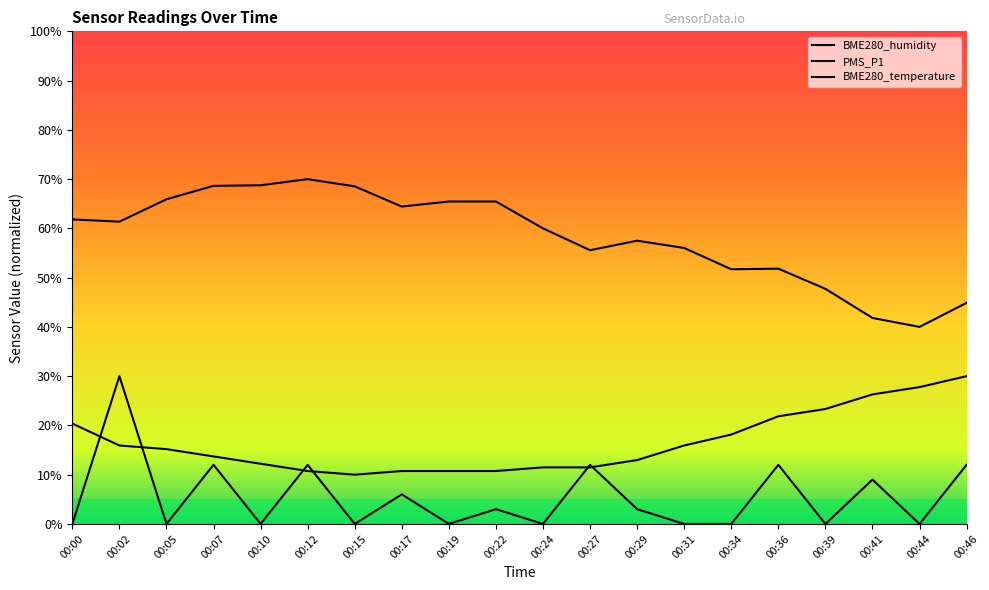

Reading left to right, transcribe all the data shown in this chart.

PMS_P1: 00:00=0.0	00:02=30.0	00:05=0.0	00:07=12.0	00:10=0.0	00:12=12.0	00:15=0.0	00:17=6.0	00:19=0.0	00:22=3.0	00:24=0.0	00:27=12.0	00:29=3.0	00:31=0.0	00:34=0.0	00:36=12.0	00:39=0.0	00:41=9.0	00:44=0.0	00:46=12.0
BME280_temperature: 00:00=20.4	00:02=15.9	00:05=15.2	00:07=13.7	00:10=12.2	00:12=10.7	00:15=10.0	00:17=10.7	00:19=10.7	00:22=10.7	00:24=11.5	00:27=11.5	00:29=13.0	00:31=15.9	00:34=18.1	00:36=21.9	00:39=23.3	00:41=26.3	00:44=27.8	00:46=30.0
BME280_humidity: 00:00=61.8	00:02=61.4	00:05=65.9	00:07=68.6	00:10=68.8	00:12=70.0	00:15=68.5	00:17=64.4	00:19=65.5	00:22=65.5	00:24=60.0	00:27=55.6	00:29=57.5	00:31=56.0	00:34=51.7	00:36=51.8	00:39=47.7	00:41=41.8	00:44=40.0	00:46=44.9